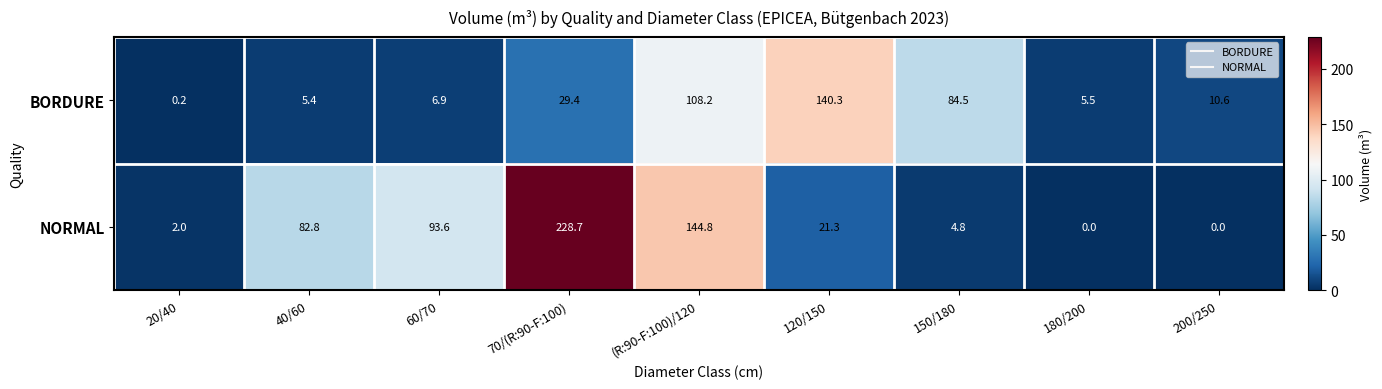

Rank the categories by BORDURE value from highest to lowest.

120/150, (R:90-F:100)/120, 150/180, 70/(R:90-F:100), 200/250, 60/70, 180/200, 40/60, 20/40